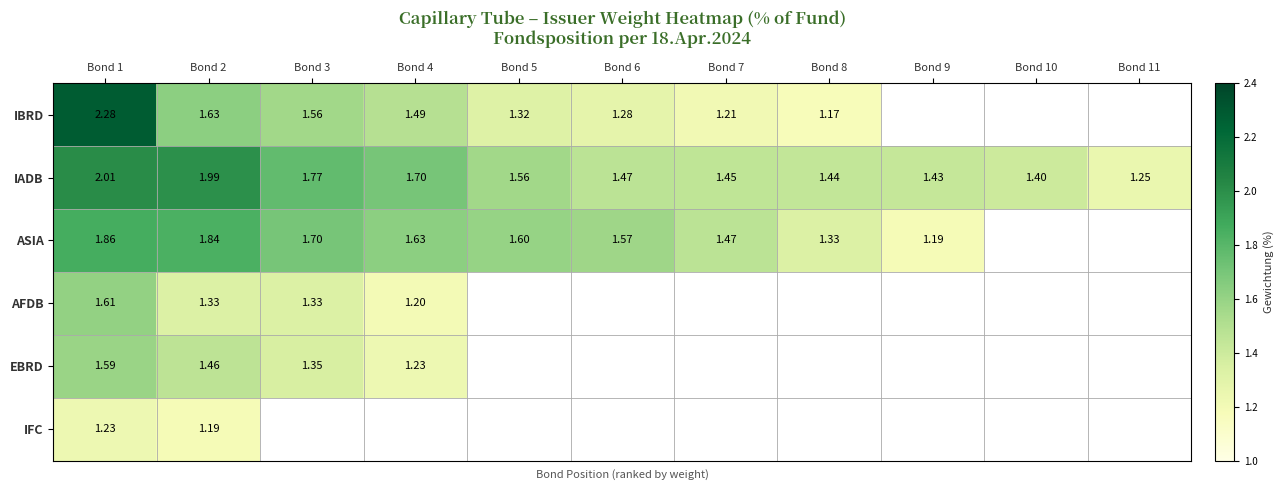

Which category has the lowest value in the AFDB series?

Bond 4